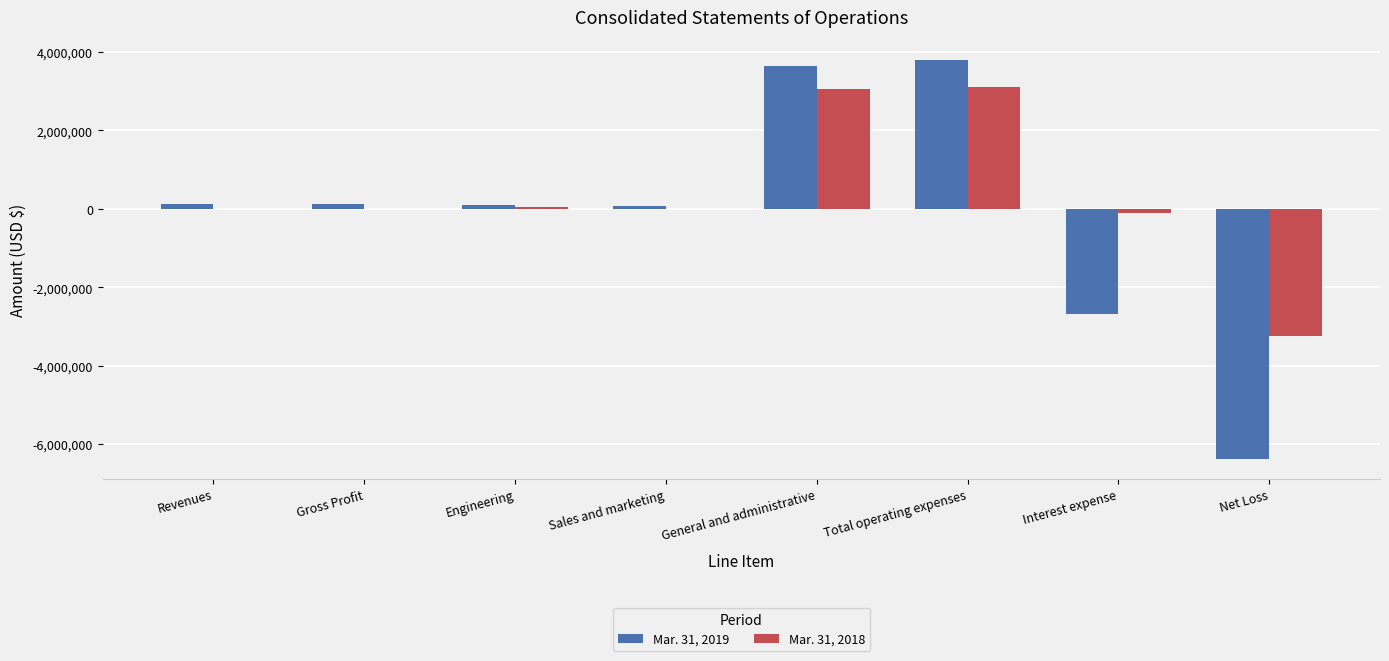

Which series has the largest total across all categories?

Mar. 31, 2018